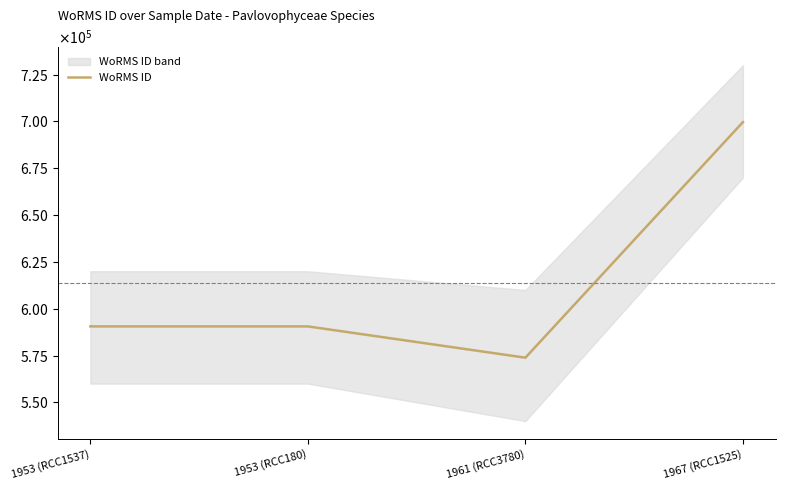

Approximately how many times larger is the value at 1953 (RCC180) compared to 1967 (RCC1525)?

0.8